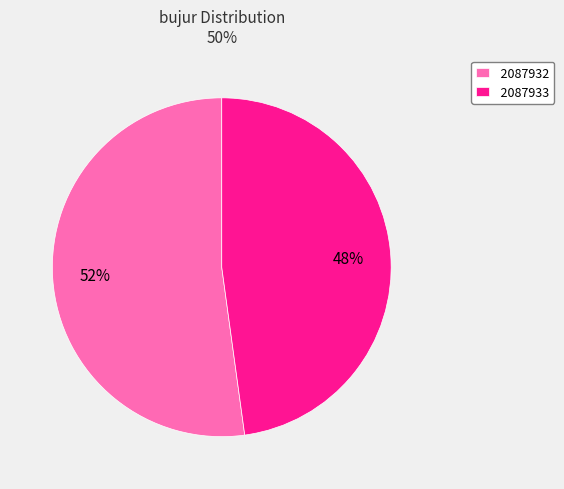

To the nearest percent, what percentage of the pie is 2087933?

48%